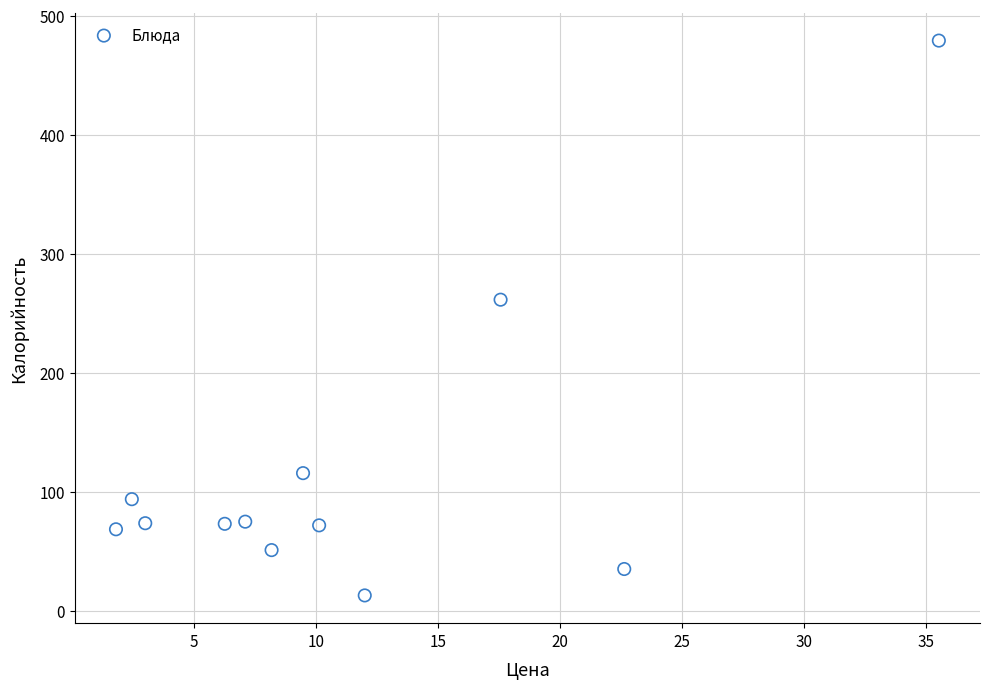

What is the range of X values (max minus min)?

33.7